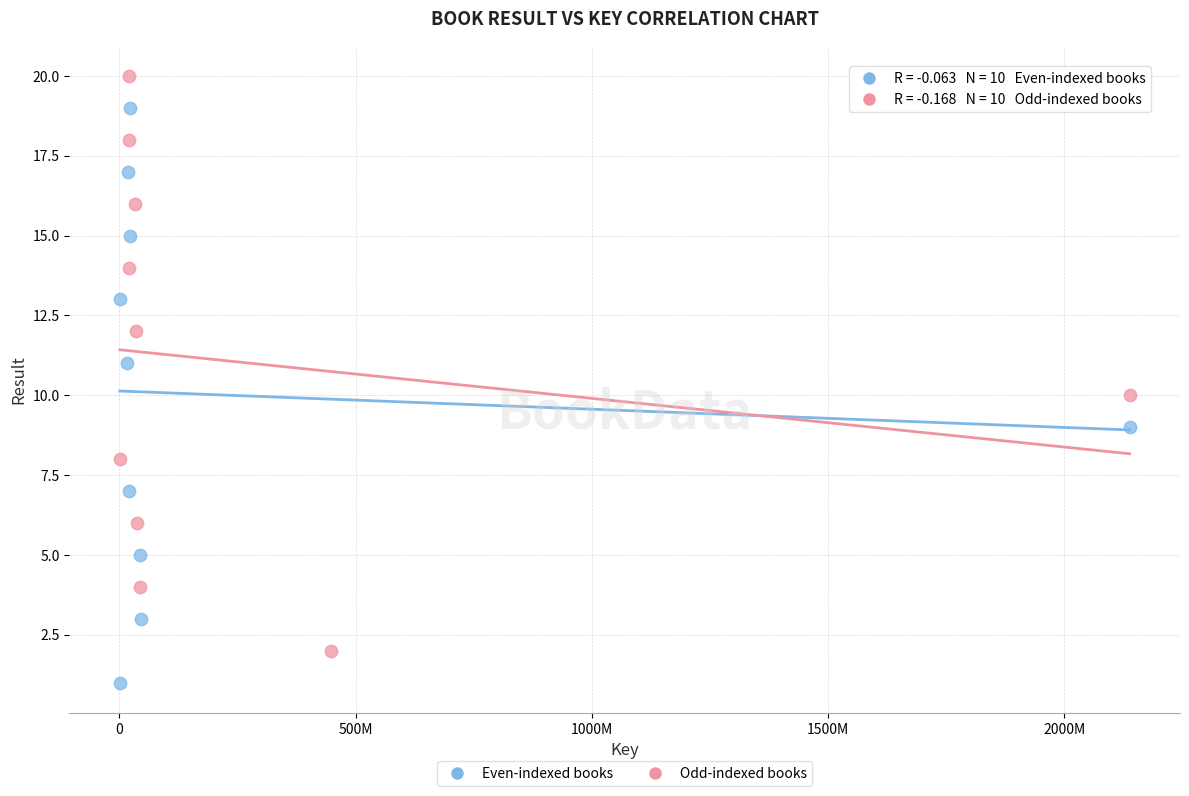

Which series reaches the minimum Y coordinate?

Even-indexed books